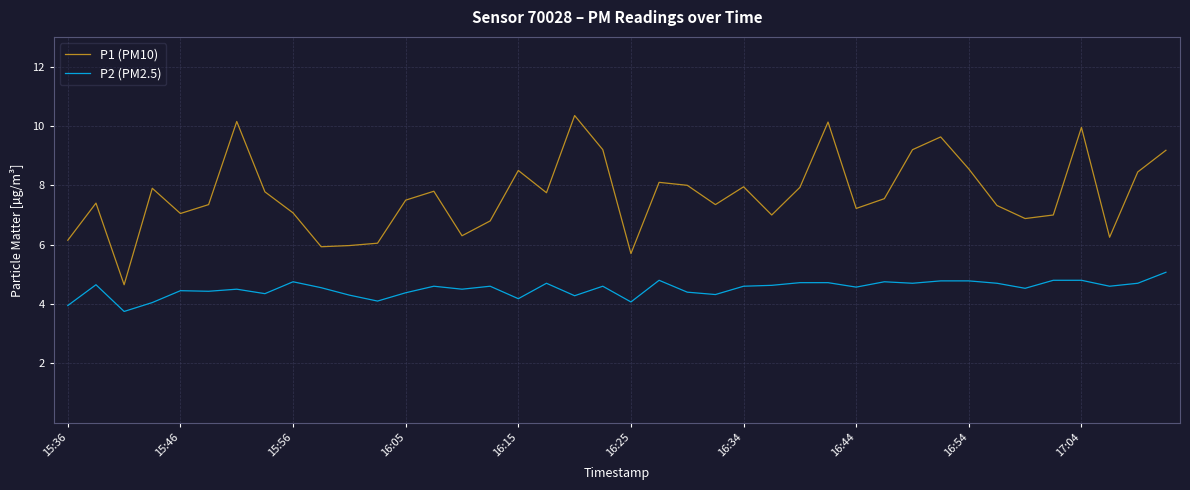

What is the difference between the maximum and minimum values in the P1 (PM10) series?

5.7